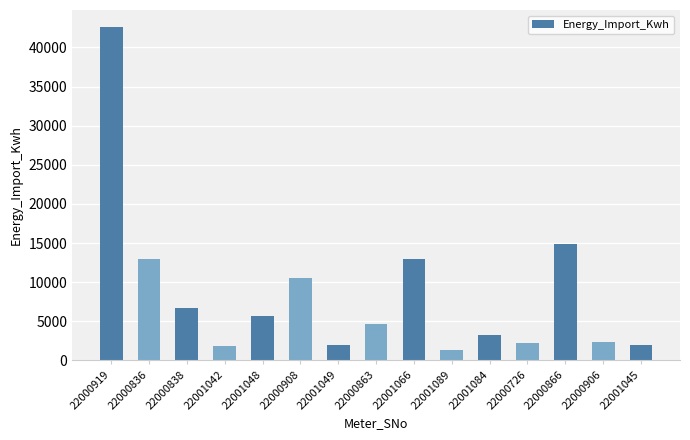

At which category does the chart reach its minimum across all series?

22001089